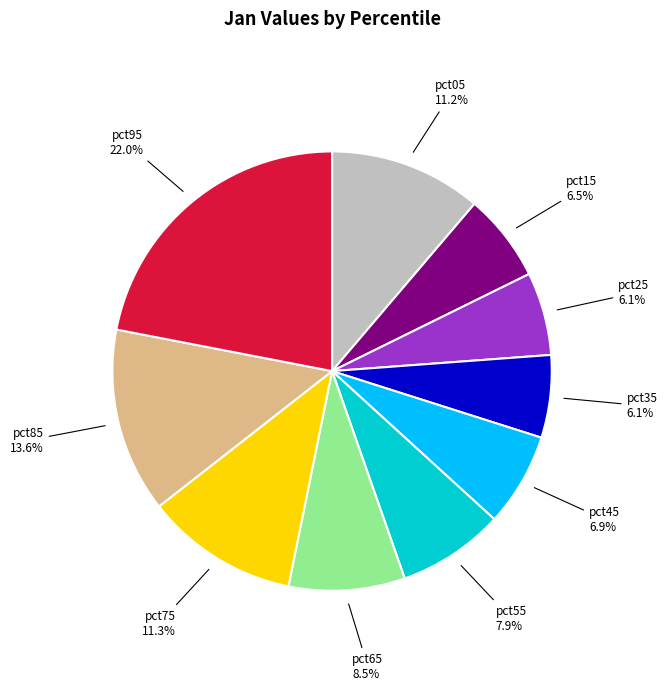

Is there any slice that represents more than half of the pie?

No